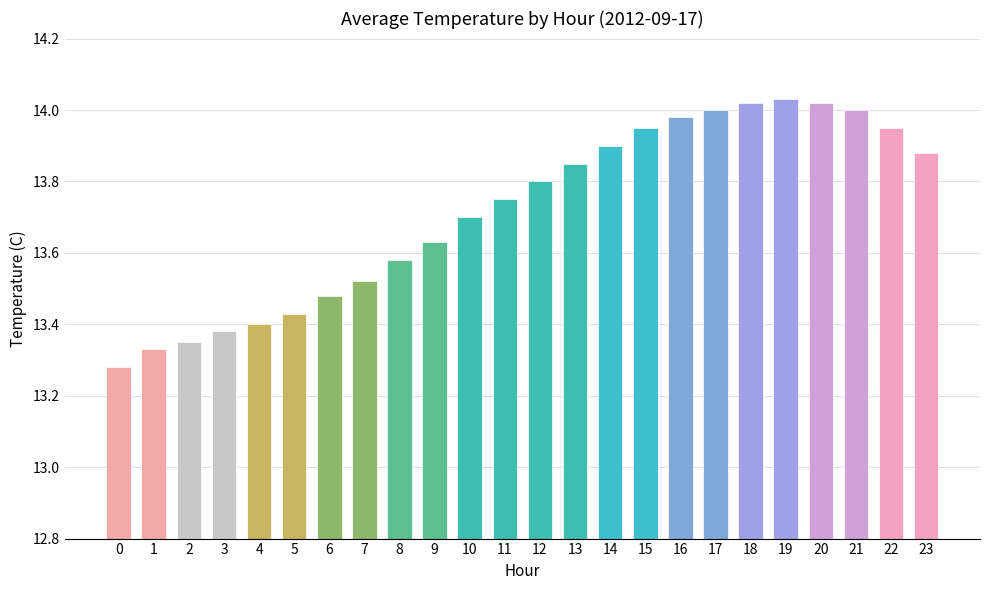

Is it true that the value at 16 is 23.8?

False